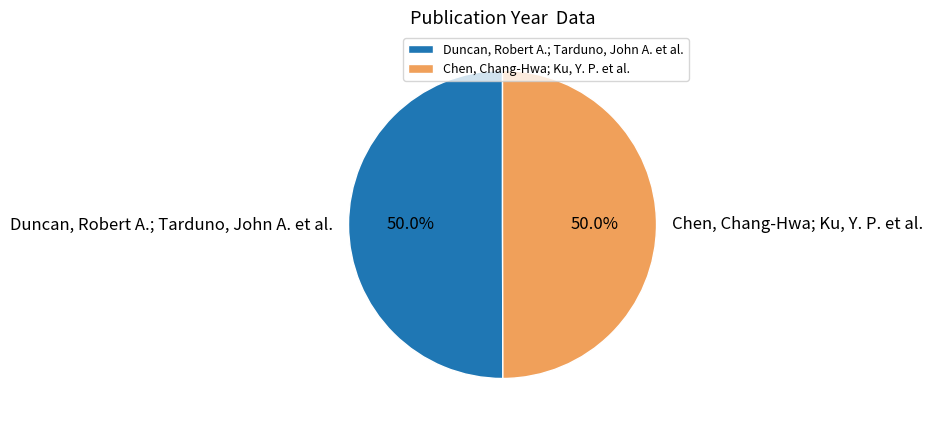

What is the ratio of the value at Chen, Chang-Hwa; Ku, Y. P. et al. to the value at Duncan, Robert A.; Tarduno, John A. et al.?

1.0